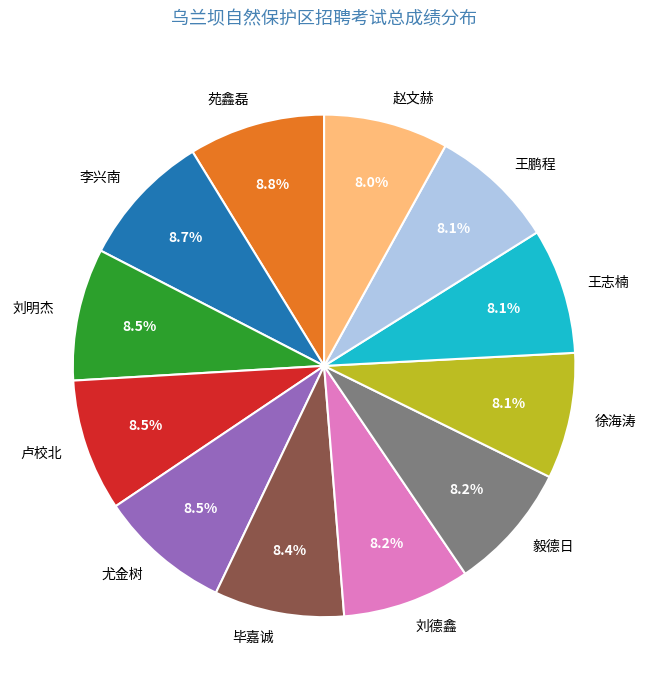

Do 李兴南 and 徐海涛 together represent more than half of the pie?

No